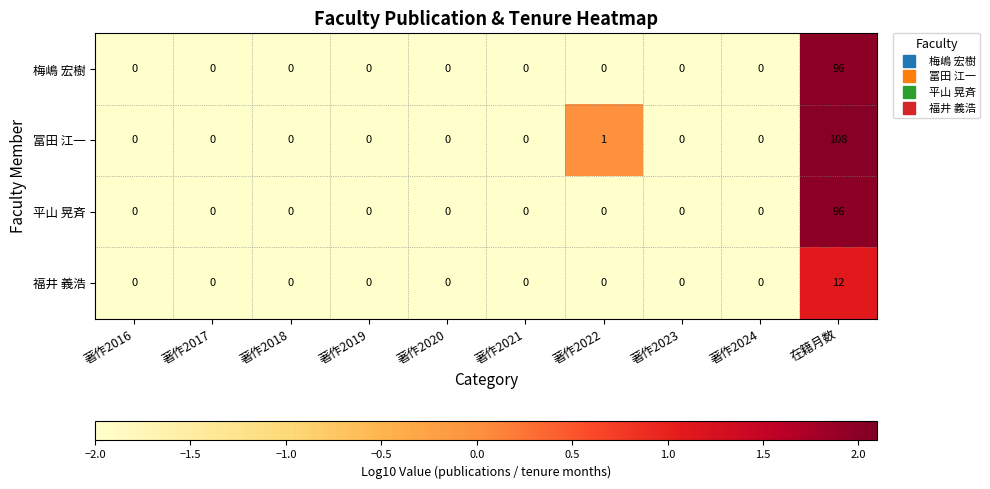

Which series has the largest total across all categories?

冨田 江一